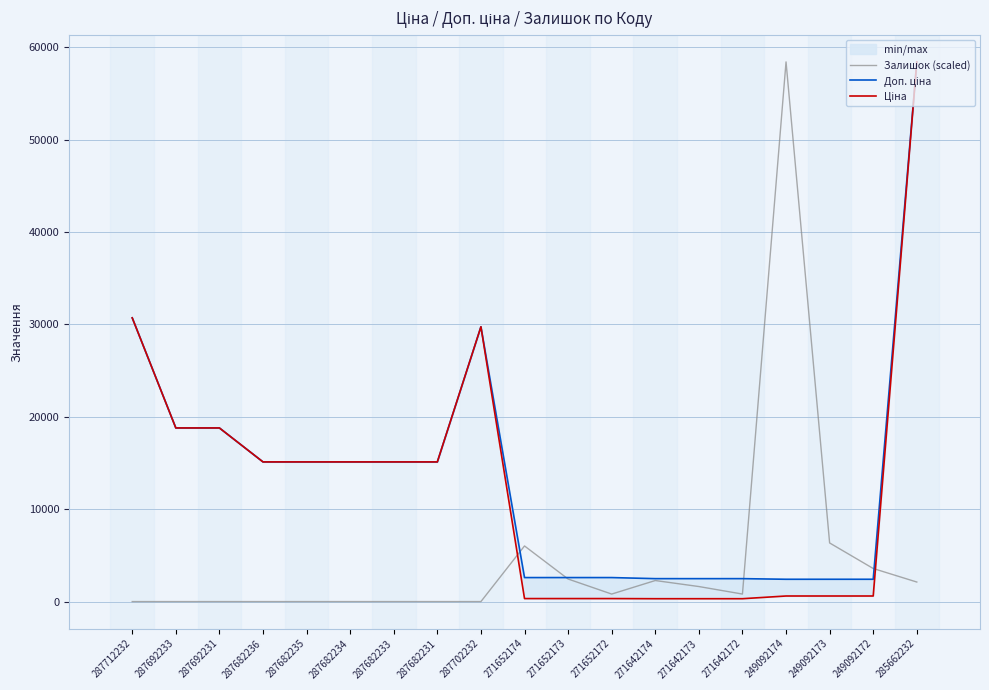

What is the difference between the maximum and second lowest values in the Доп. ціна series?

56011.7